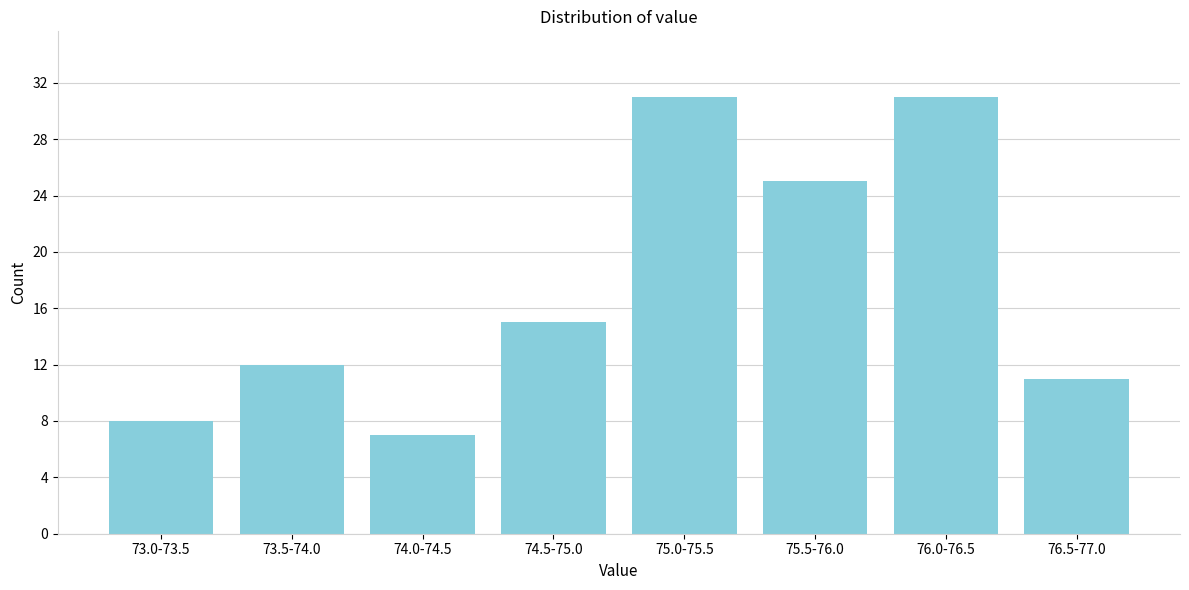

Reading left to right, extract all data points from this chart.

73.0-73.5=8	73.5-74.0=12	74.0-74.5=7	74.5-75.0=15	75.0-75.5=31	75.5-76.0=25	76.0-76.5=31	76.5-77.0=11